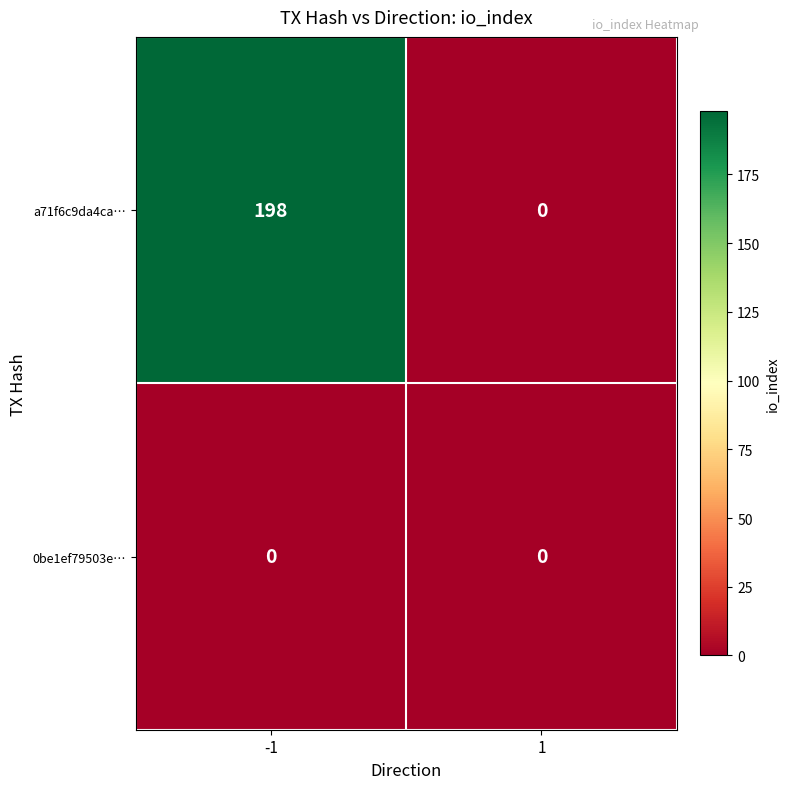

The 0be1ef79503e… series shows 0 at 1. True or false?

True